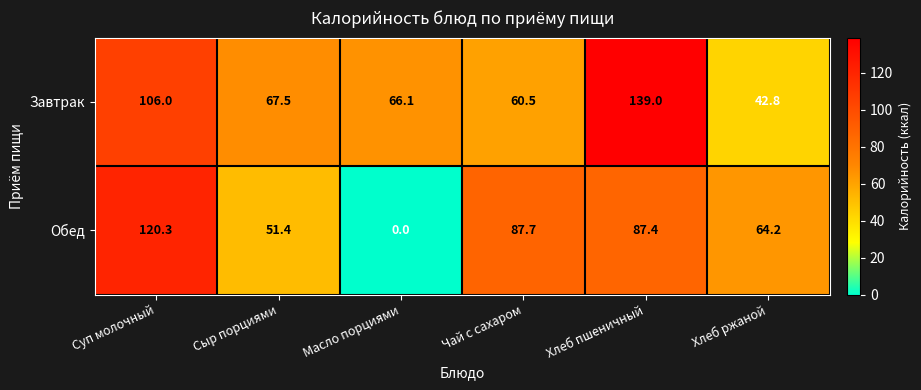

Rank the series by their maximum value, from highest to lowest.

Завтрак, Обед